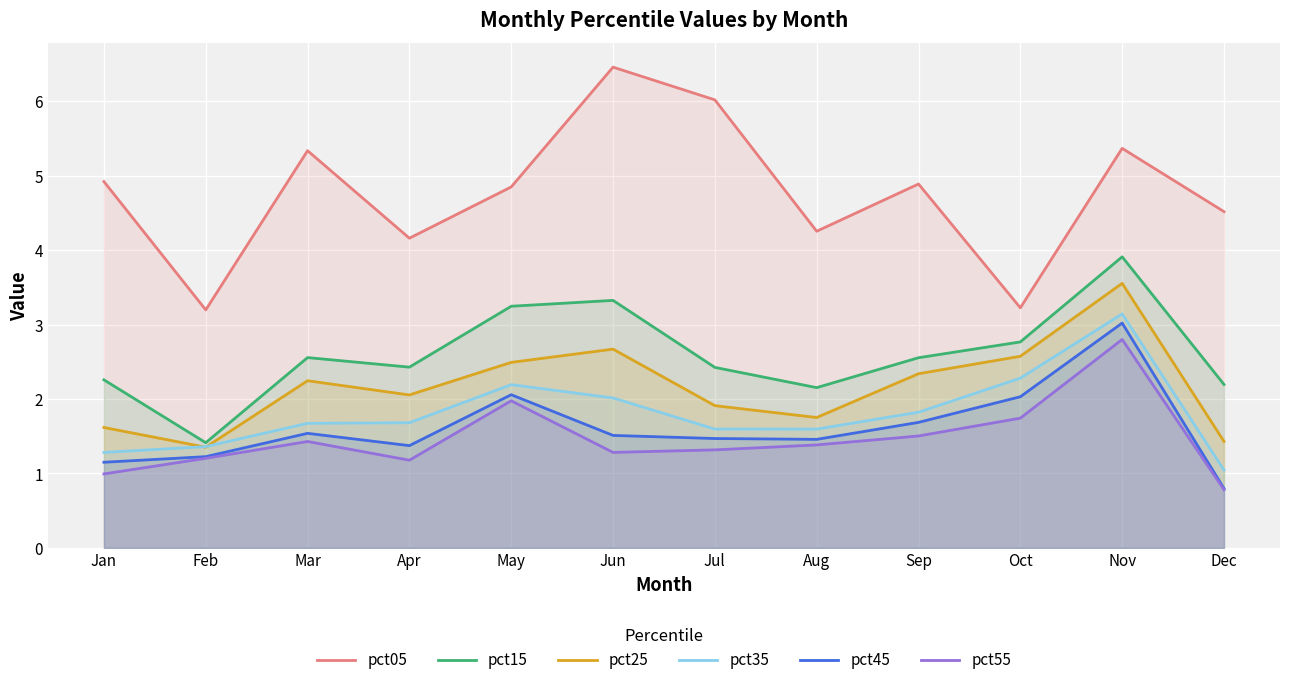

Reading right to left, list all the values displayed in this chart.

pct05: Dec=4.5	Nov=5.4	Oct=3.2	Sep=4.9	Aug=4.3	Jul=6.0	Jun=6.5	May=4.8	Apr=4.2	Mar=5.3	Feb=3.2	Jan=4.9
pct15: Dec=2.2	Nov=3.9	Oct=2.8	Sep=2.6	Aug=2.2	Jul=2.4	Jun=3.3	May=3.2	Apr=2.4	Mar=2.6	Feb=1.4	Jan=2.3
pct25: Dec=1.4	Nov=3.6	Oct=2.6	Sep=2.3	Aug=1.8	Jul=1.9	Jun=2.7	May=2.5	Apr=2.1	Mar=2.2	Feb=1.4	Jan=1.6
pct35: Dec=1.0	Nov=3.1	Oct=2.3	Sep=1.8	Aug=1.6	Jul=1.6	Jun=2.0	May=2.2	Apr=1.7	Mar=1.7	Feb=1.4	Jan=1.3
pct45: Dec=0.8	Nov=3.0	Oct=2.0	Sep=1.7	Aug=1.5	Jul=1.5	Jun=1.5	May=2.1	Apr=1.4	Mar=1.5	Feb=1.2	Jan=1.2
pct55: Dec=0.8	Nov=2.8	Oct=1.7	Sep=1.5	Aug=1.4	Jul=1.3	Jun=1.3	May=2.0	Apr=1.2	Mar=1.4	Feb=1.2	Jan=1.0